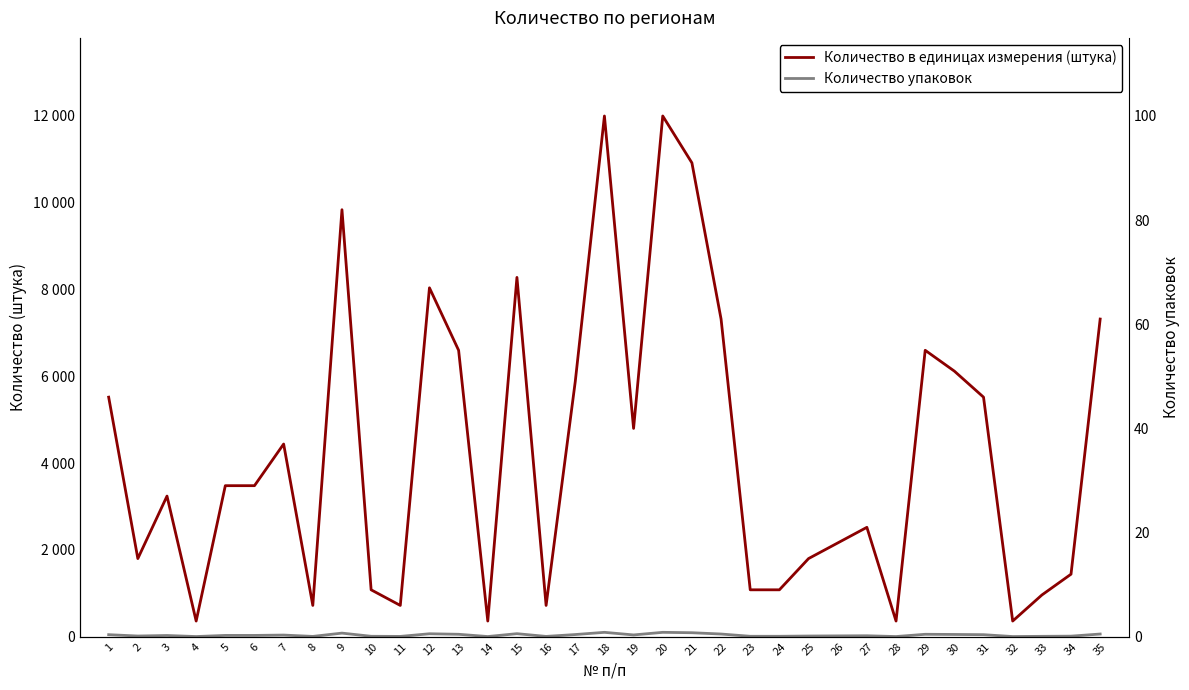

Reading right to left, list all the values displayed in this chart.

Количество в единицах измерения (штука): 7320	1440	960	360	5520	6120	6600	360	2520	2160	1800	1080	1080	7320	10920	12000	4800	12000	5880	720	8280	360	6600	8040	720	1080	9840	720	4440	3480	3480	360	3240	1800	5520
Количество упаковок: 61	12	8	3	46	51	55	3	21	18	15	9	9	61	91	100	40	100	49	6	69	3	55	67	6	9	82	6	37	29	29	3	27	15	46